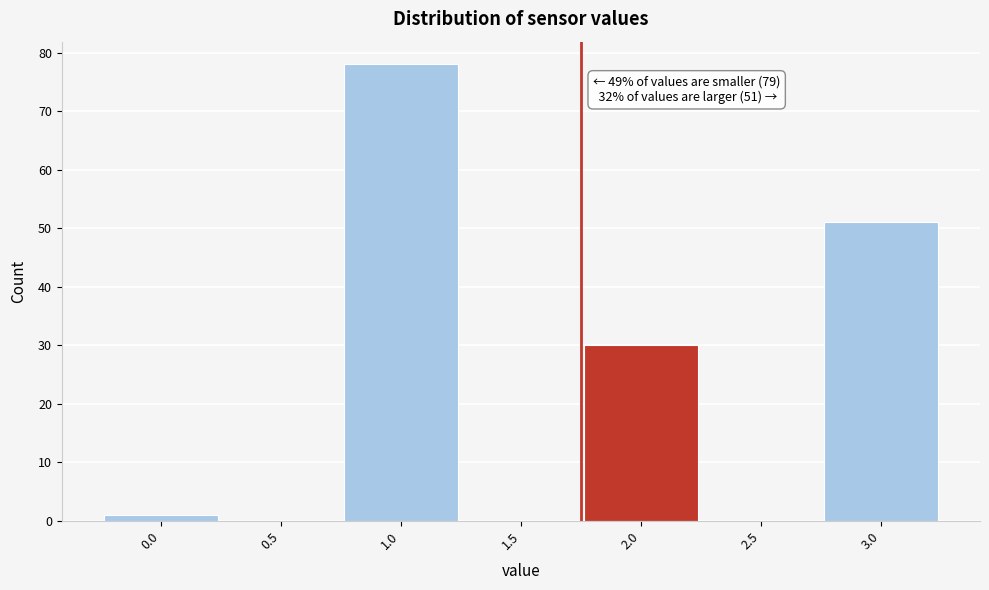

Reading left to right, transcribe all the data shown in this chart.

0.0=1	0.5=0	1.0=78	1.5=0	2.0=30	2.5=0	3.0=51